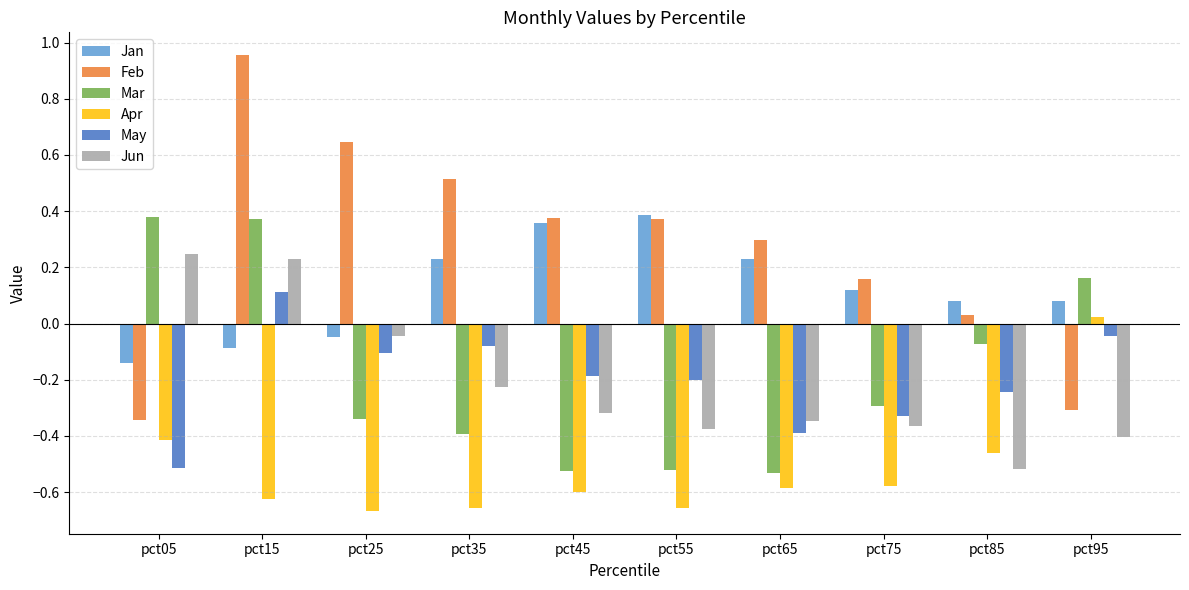

Which label corresponds to the largest value in the chart?

pct15